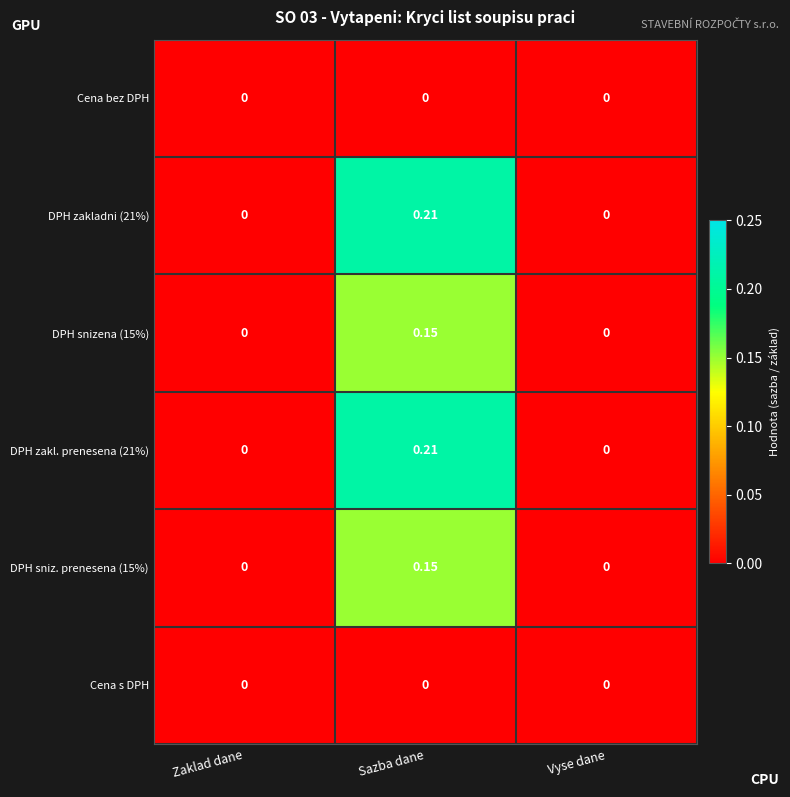

Which category has the highest value in the DPH zakladni (21%) series?

Sazba dane